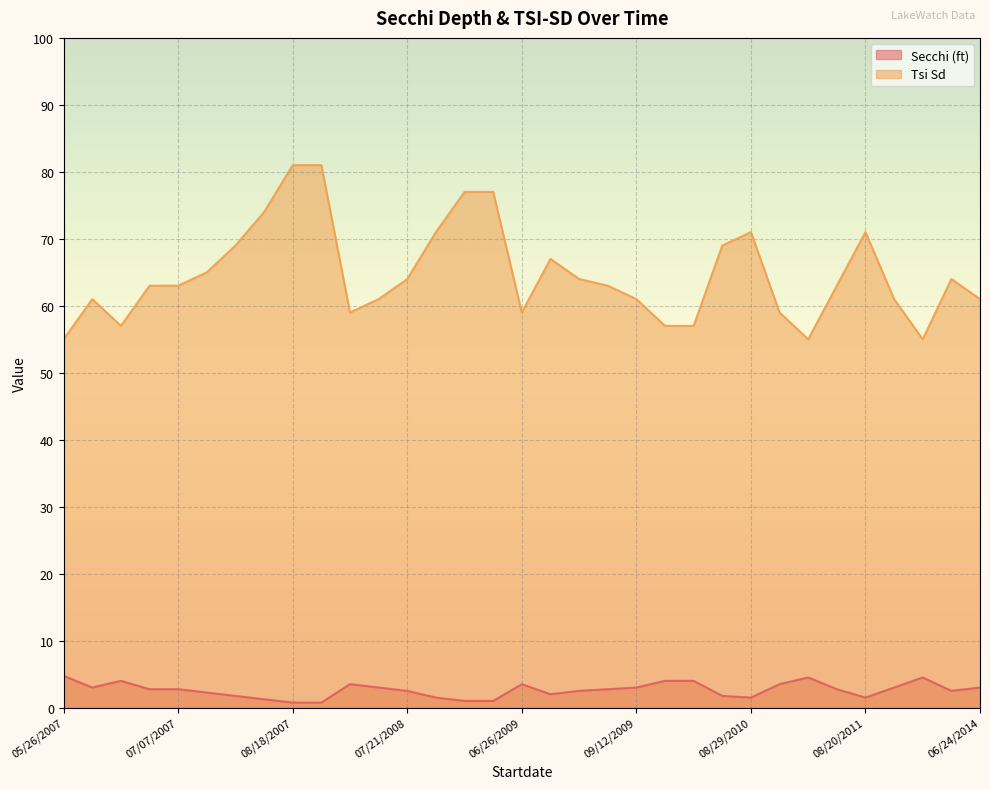

Does the chart display data point markers on the line(s)?

No